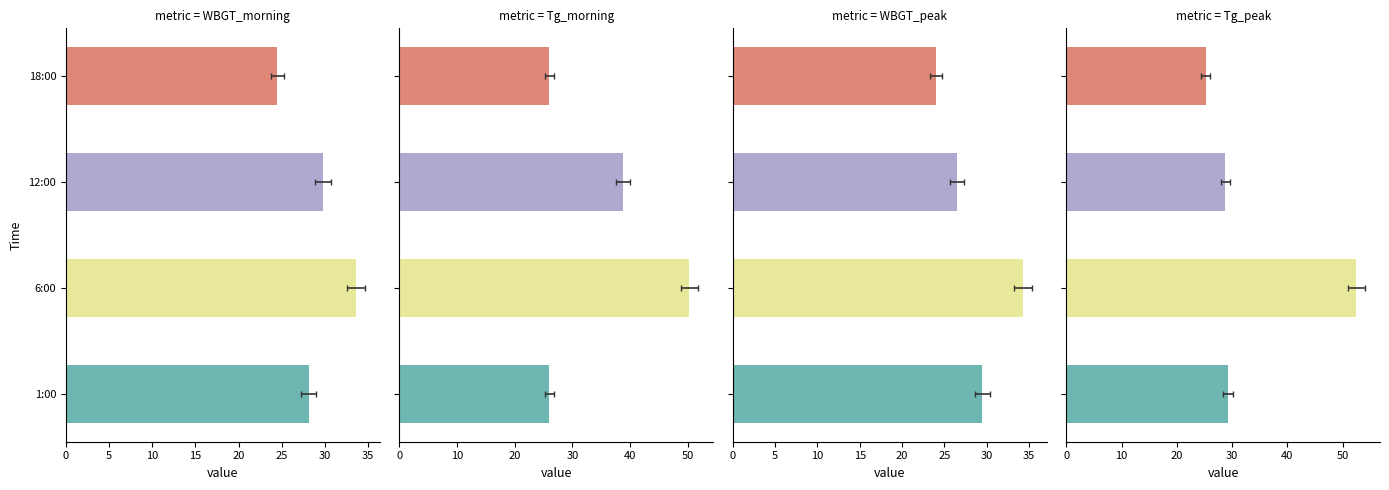

How many groups of bars are there?

4